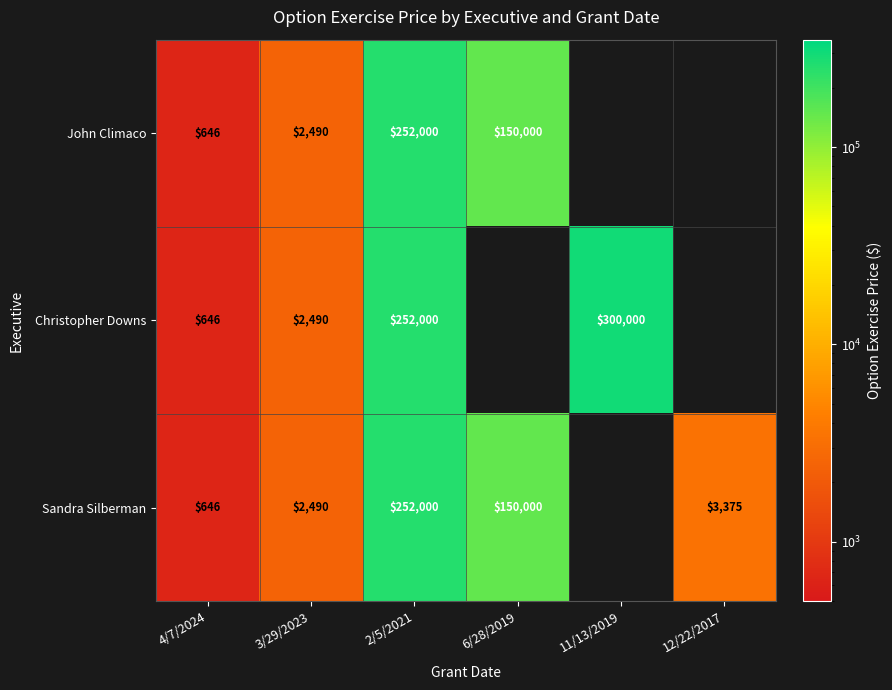

The value of John Climaco at 4/7/2024 is 646.0. True or false?

True